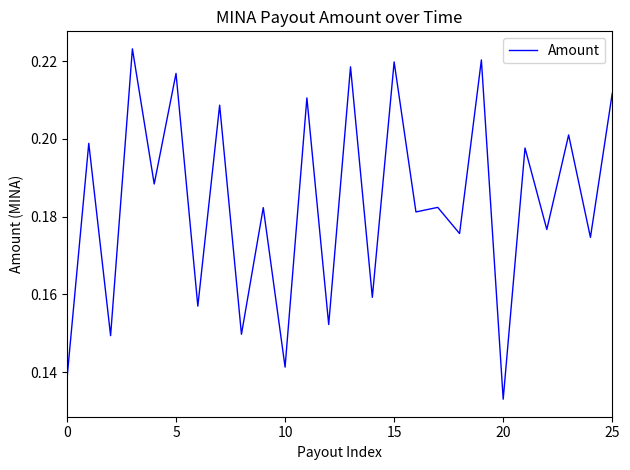

How many lines are shown in the chart?

1